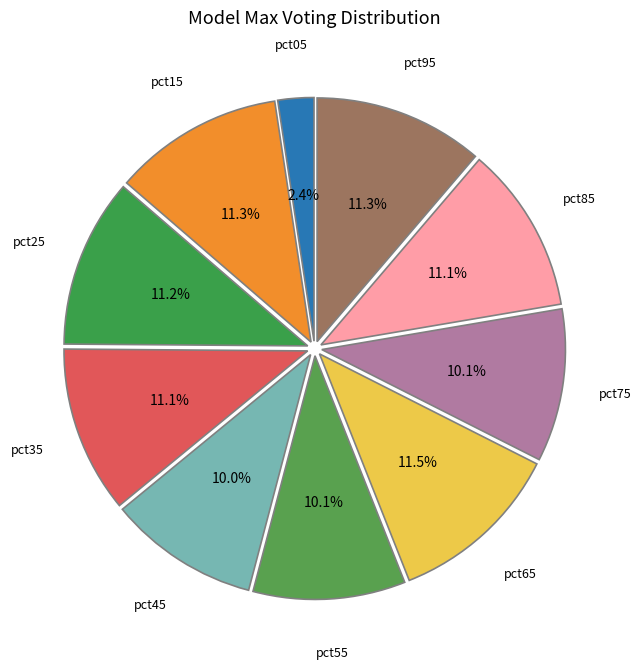

How many slices are in this pie chart?

10